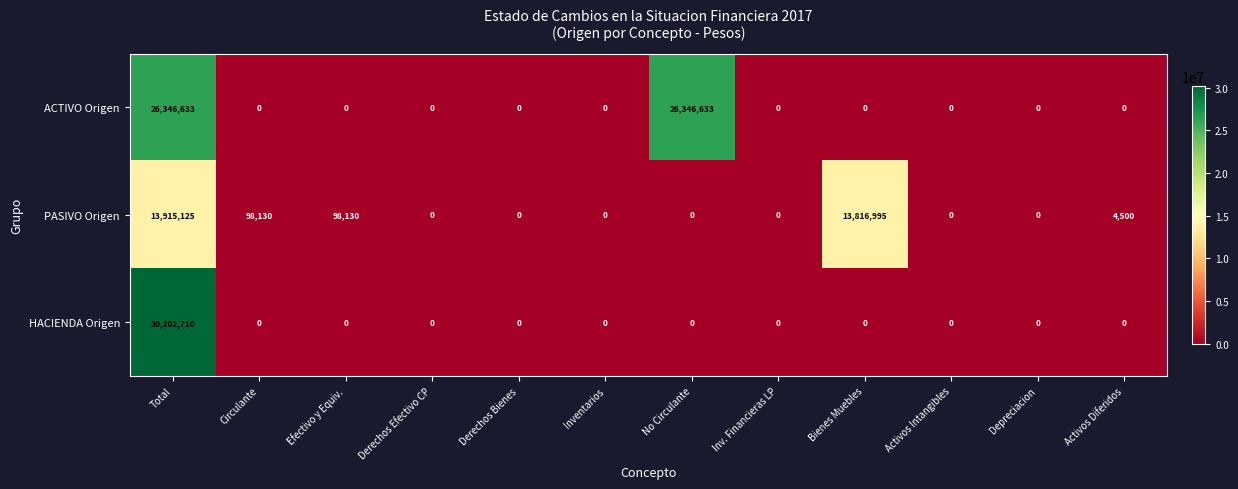

Rank the series by their maximum value, from lowest to highest.

PASIVO Origen, ACTIVO Origen, HACIENDA Origen